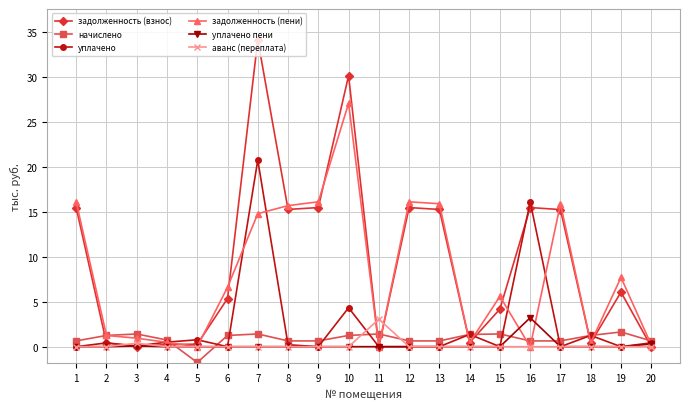

What is the difference between the maximum and minimum values in the начислено series?

3.4